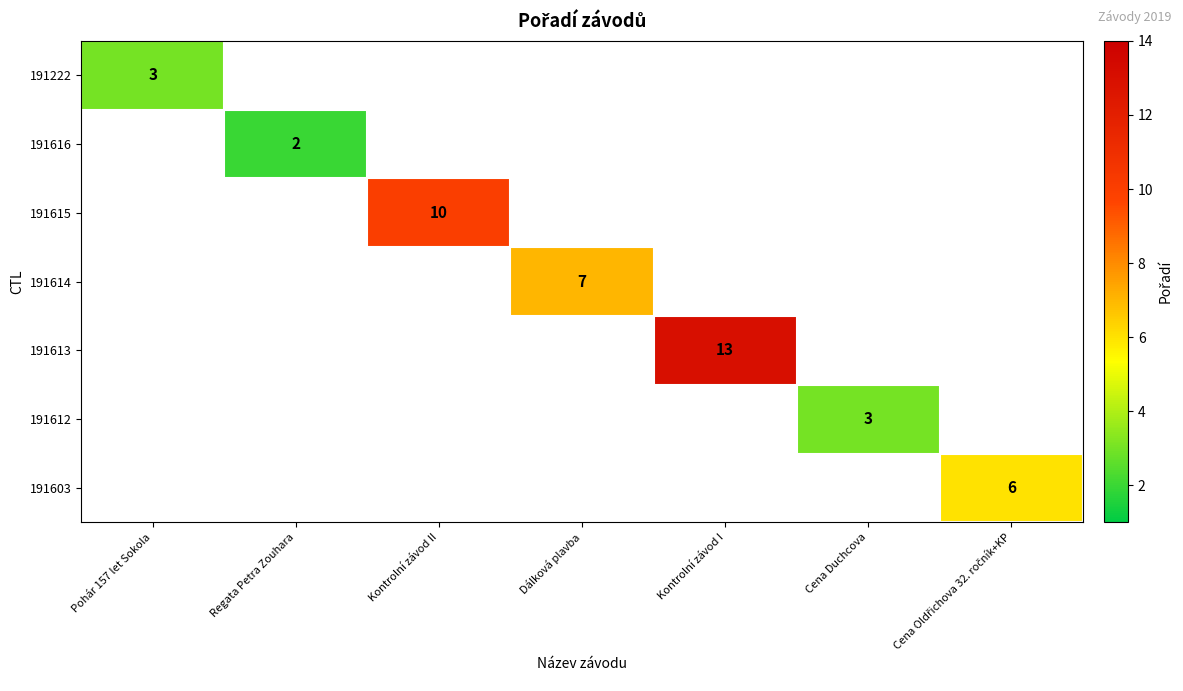

How many series are shown in this chart?

7